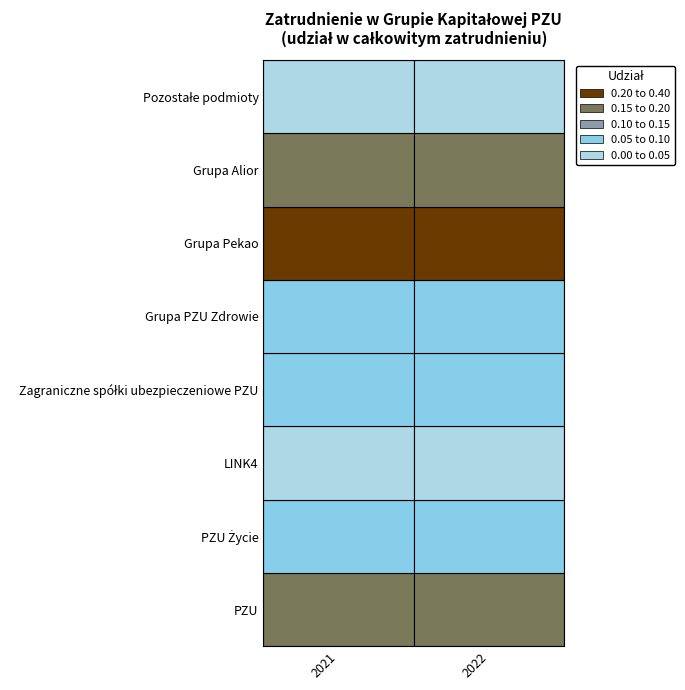

What is the lowest value of the PZU series?

0.2